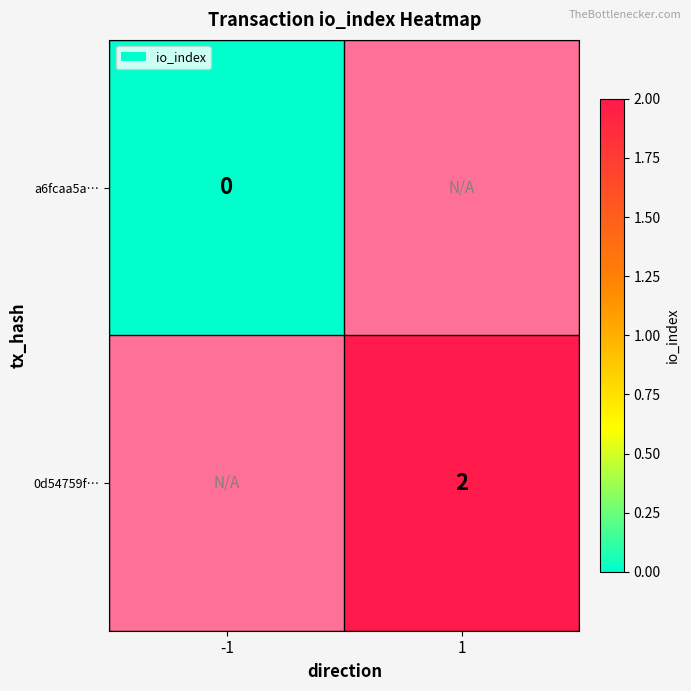

At how many categories does at least one series exceed 0?

1